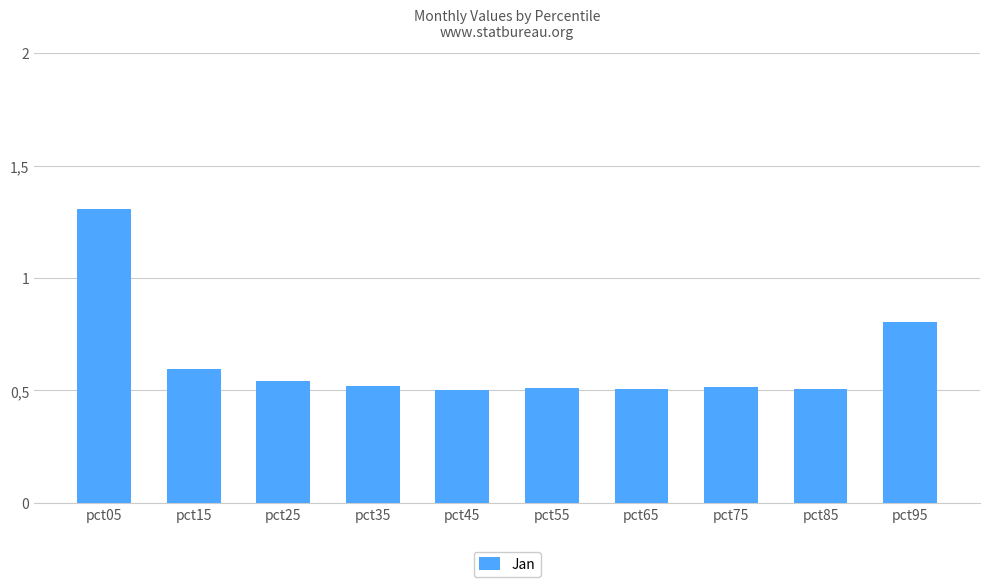

Are the bars horizontal?

No